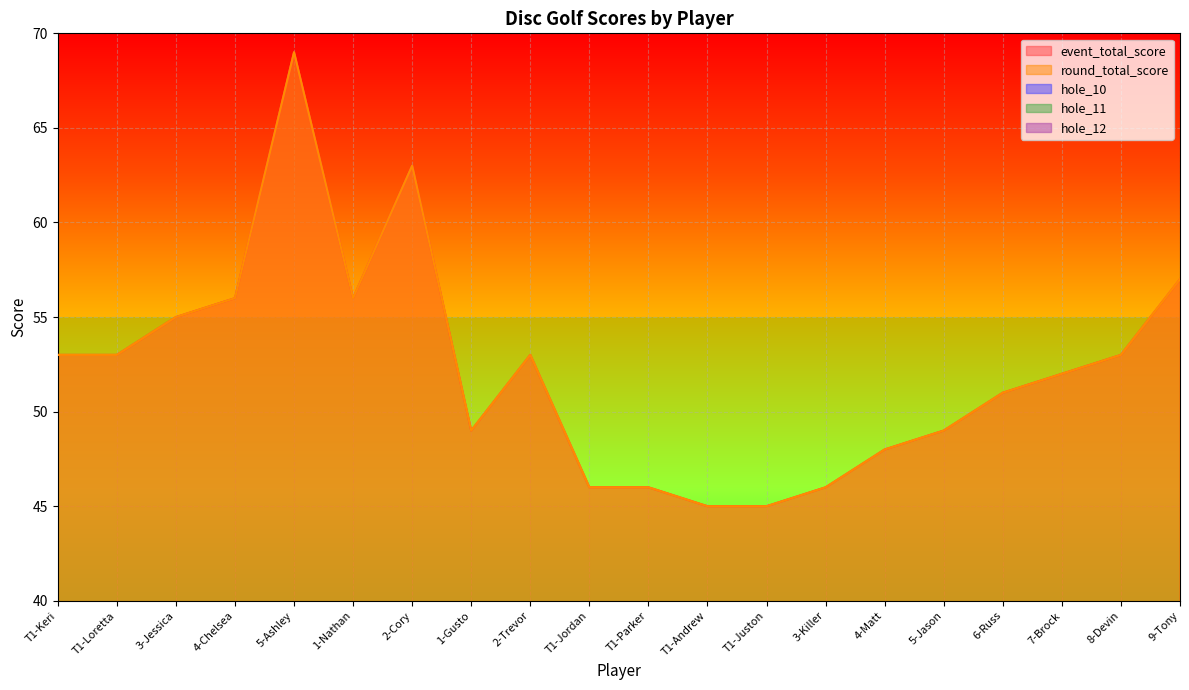

True or false: hole_11 has a value of 3 at 4-Chelsea.

True